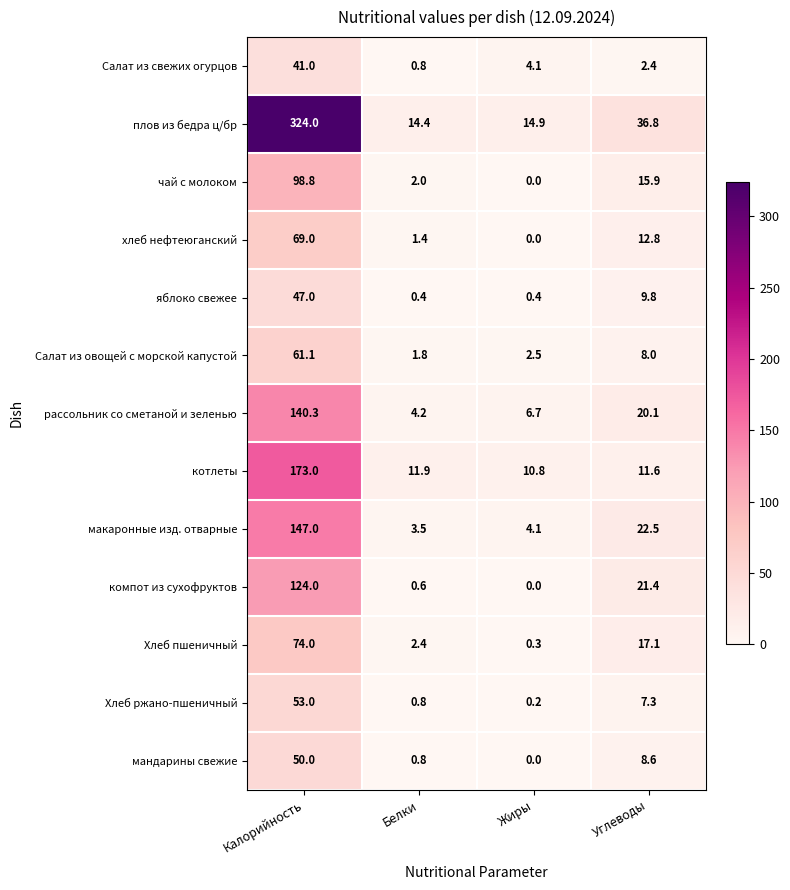

At Углеводы, list the series in order from largest to smallest.

плов из бедра ц/бр, макаронные изд. отварные, компот из сухофруктов, рассольник со сметаной и зеленью, Хлеб пшеничный, чай с молоком, хлеб нефтеюганский, котлеты, яблоко свежее, мандарины свежие, Салат из овощей с морской капустой, Хлеб ржано-пшеничный, Салат из свежих огурцов